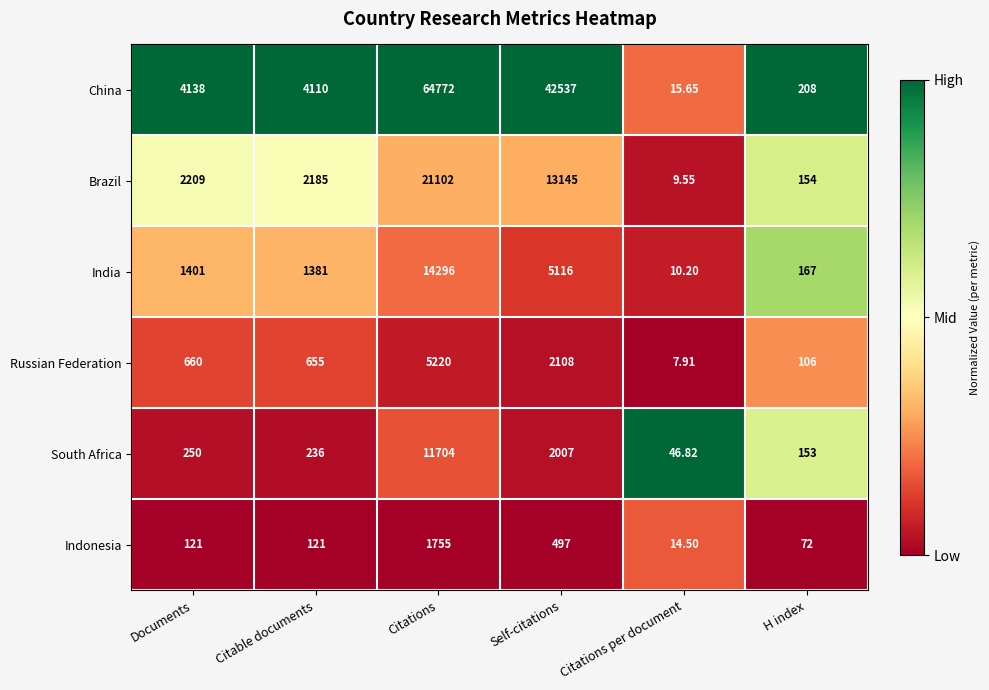

Is the value of Indonesia at Self-citations greater than the value of Brazil at Self-citations?

No